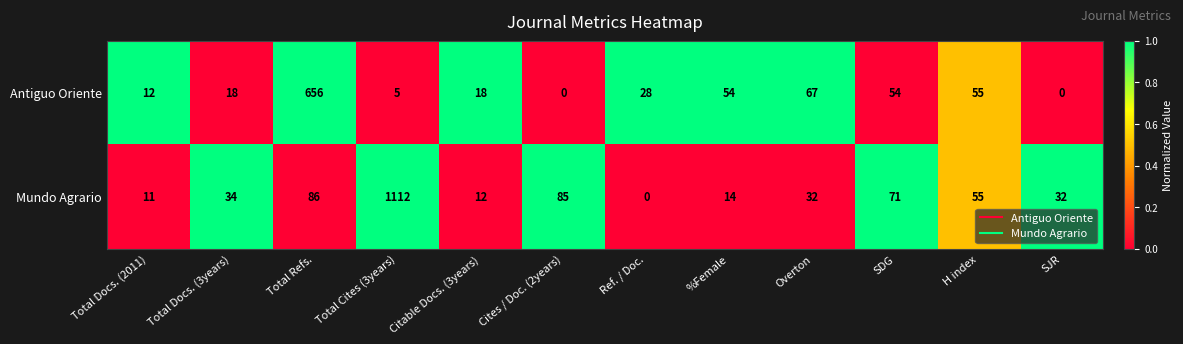

What is the spread (max minus min) of values at Overton?

35